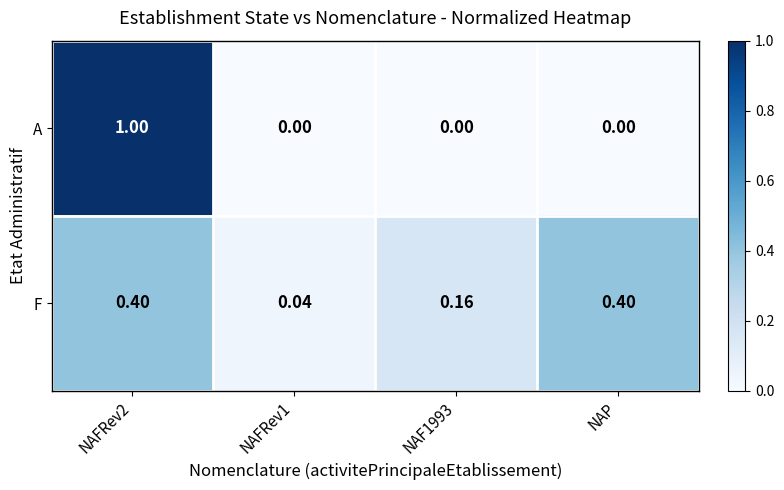

List the series in order of their peak value, highest first.

A, F